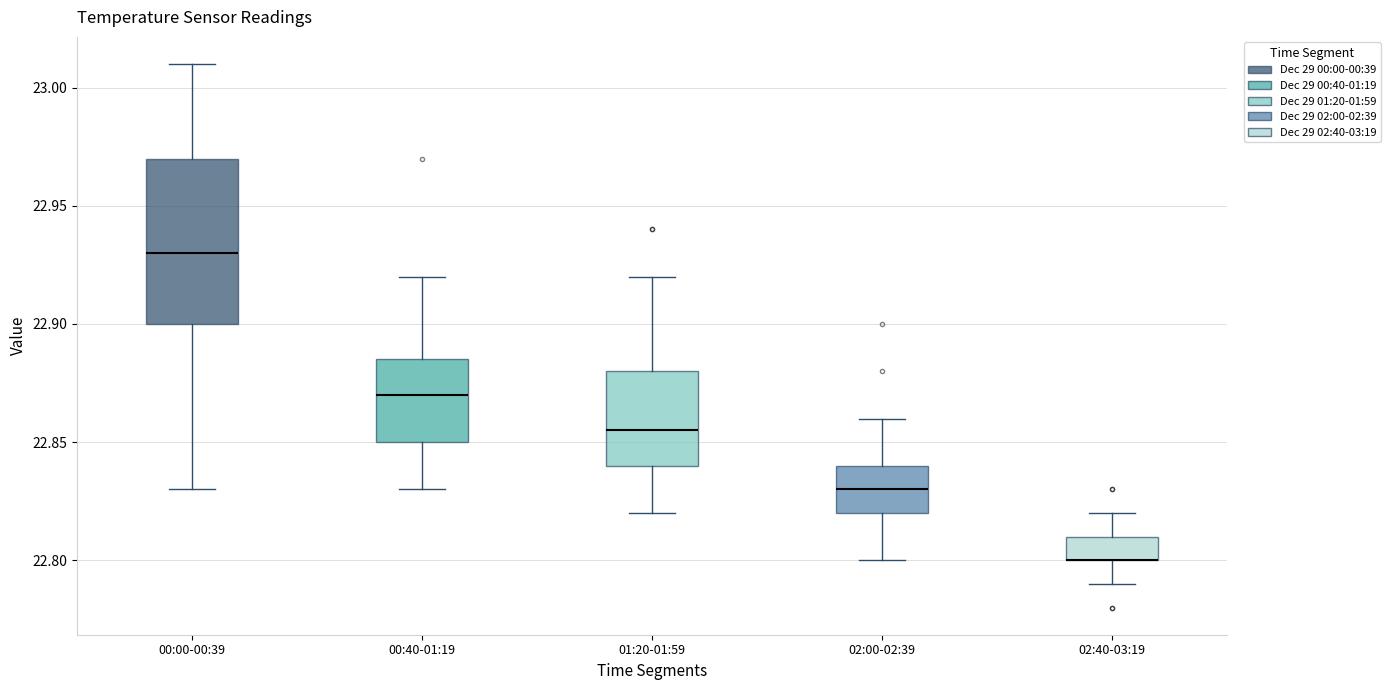

Reading left to right, read every box against the y-axis: the position of its median line, the range the box covers, and the ends of its whiskers. The values are not printed on the chart, so give them approximately, as read against the axis.

00:00-00:39: median 22.930, box 22.900 to 22.970, whiskers 22.830 to 23.010
00:40-01:19: median 22.870, box 22.850 to 22.885, whiskers 22.830 to 22.920
01:20-01:59: median 22.855, box 22.840 to 22.880, whiskers 22.820 to 22.920
02:00-02:39: median 22.830, box 22.820 to 22.840, whiskers 22.800 to 22.860
02:40-03:19: median 22.800 (drawn on the box's lower edge), box 22.800 to 22.810, whiskers 22.790 to 22.820